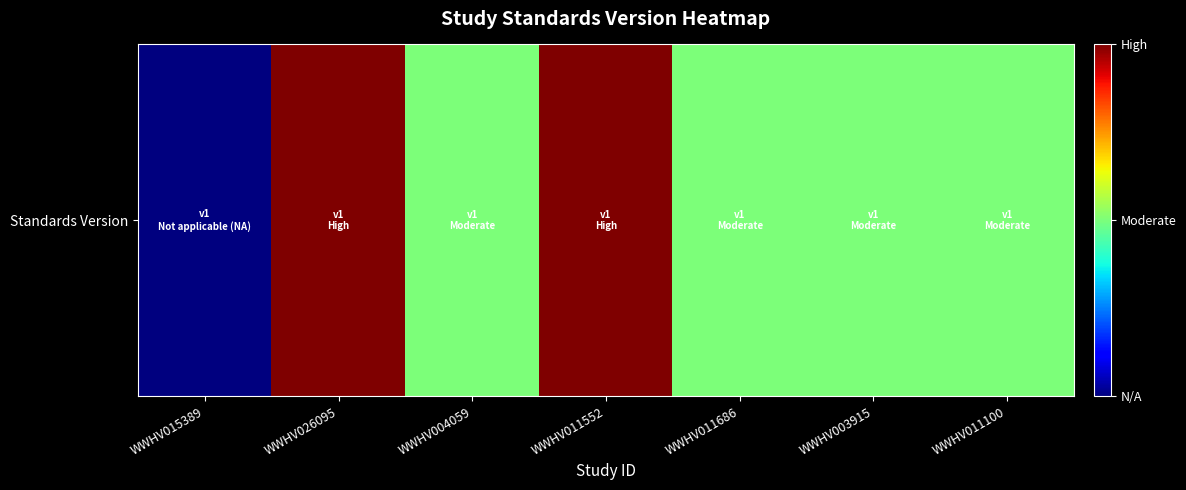

Which label corresponds to the smallest value in the chart?

WWHV015389